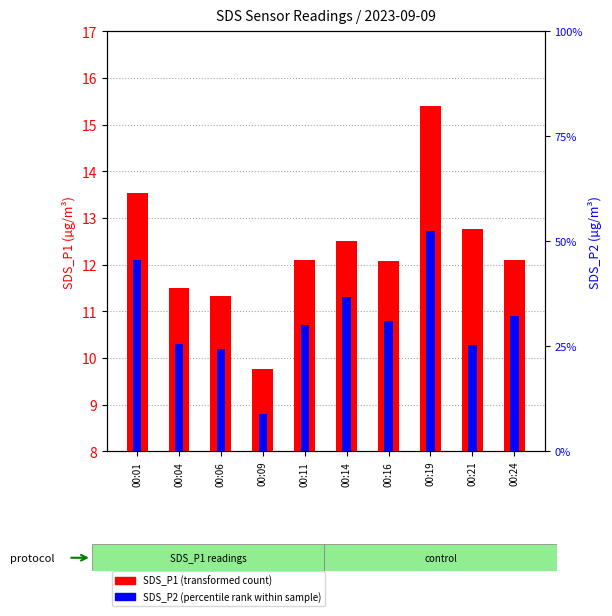

Which series has the largest total across all categories?

SDS_P1 (transformed count)